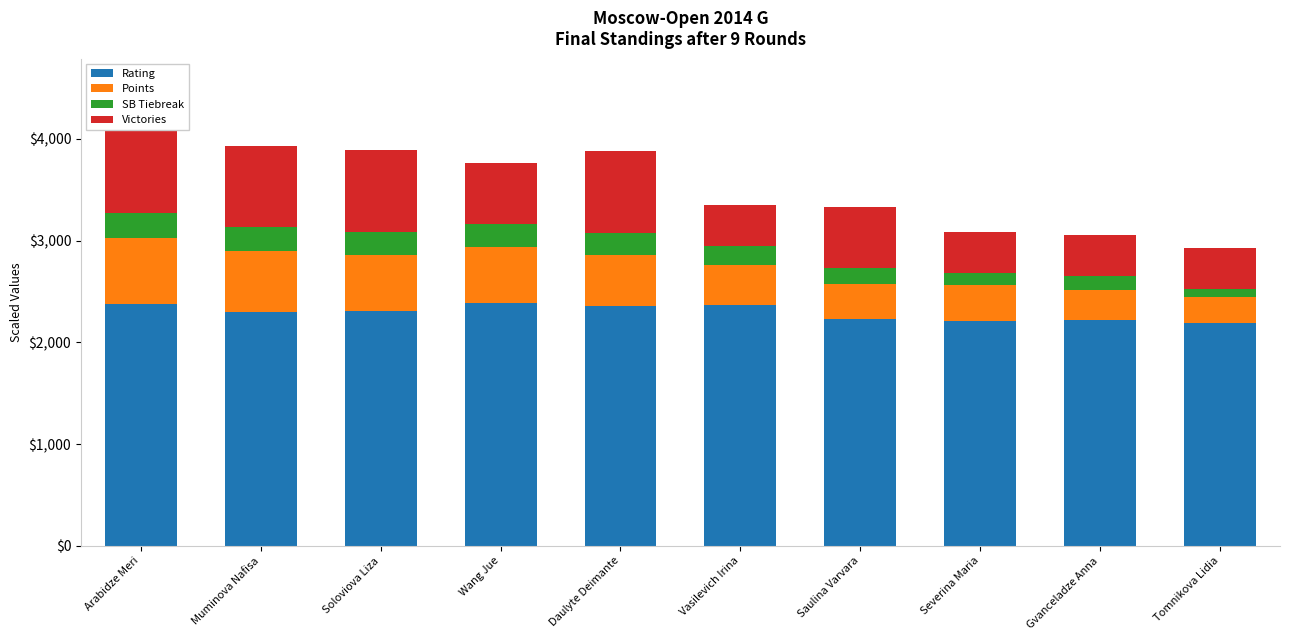

What is the approximate value of Rating at Soloviova Liza?

23.1